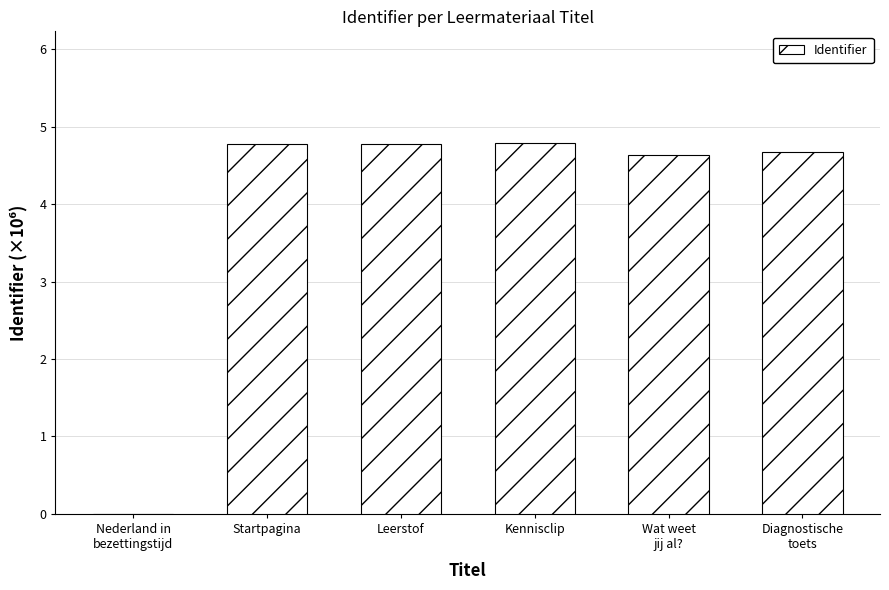

How many values are above zero?

5